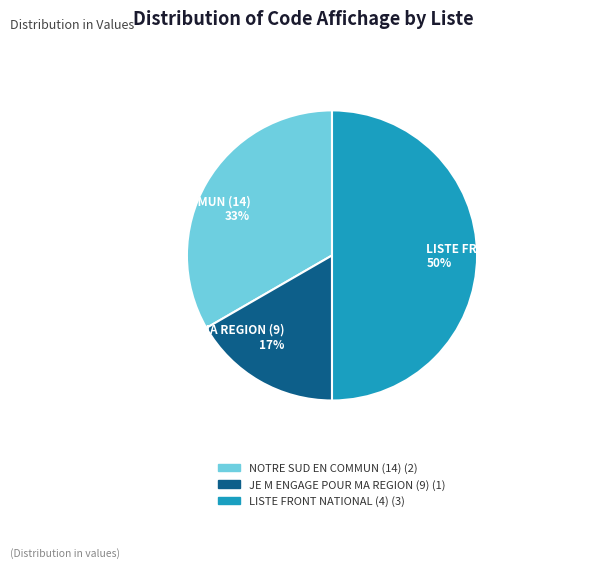

Rank the categories by value from highest to lowest.

LISTE FRONT NATIONAL (4), NOTRE SUD EN COMMUN (14), JE M ENGAGE POUR MA REGION (9)